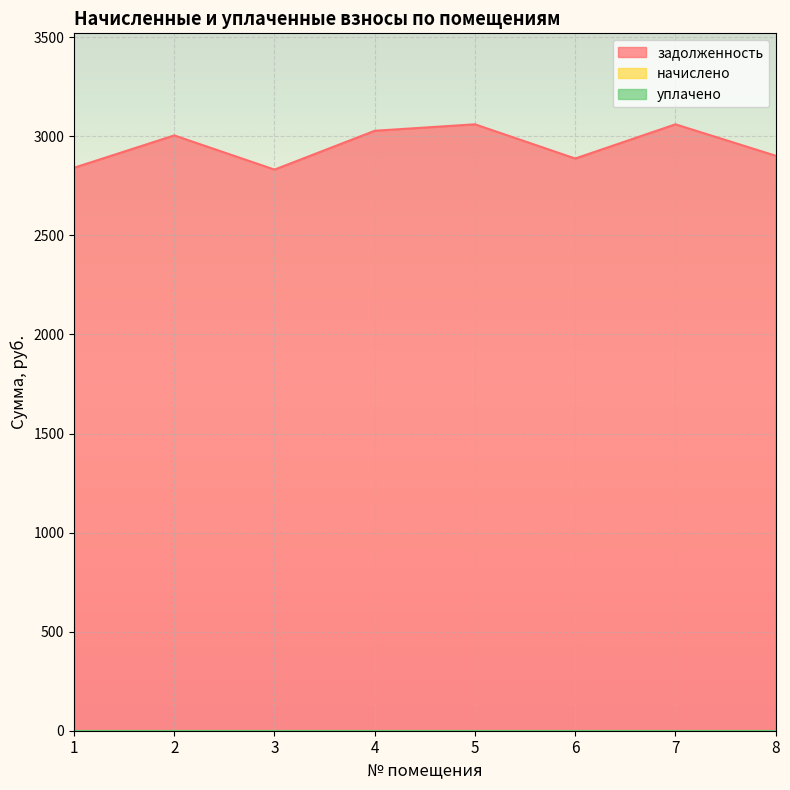

Rank the series by their maximum value, from lowest to highest.

начислено, уплачено, задолженность